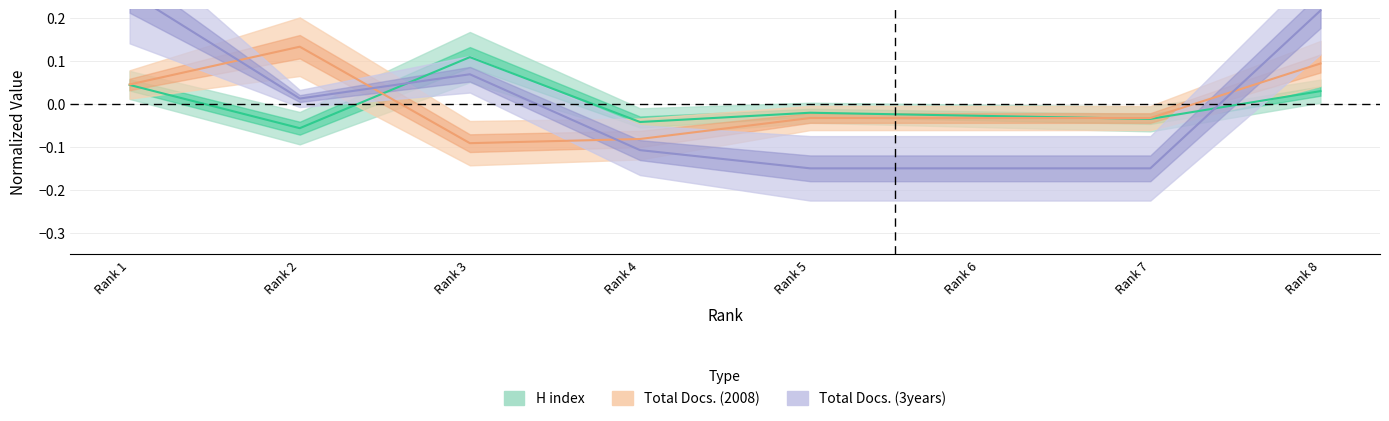

Is the value of Total Docs. (2008) at Rank 2 greater than the value of H index at Rank 5?

Yes